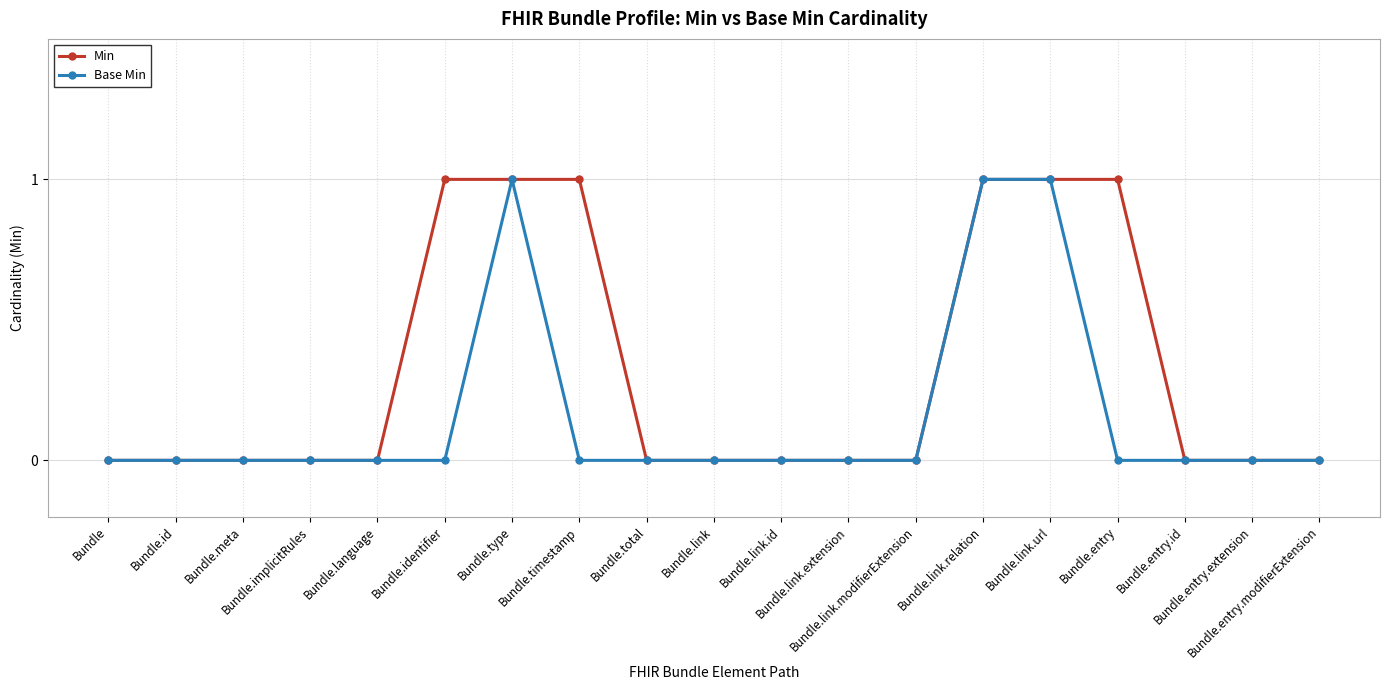

Which series has the largest total across all categories?

Min